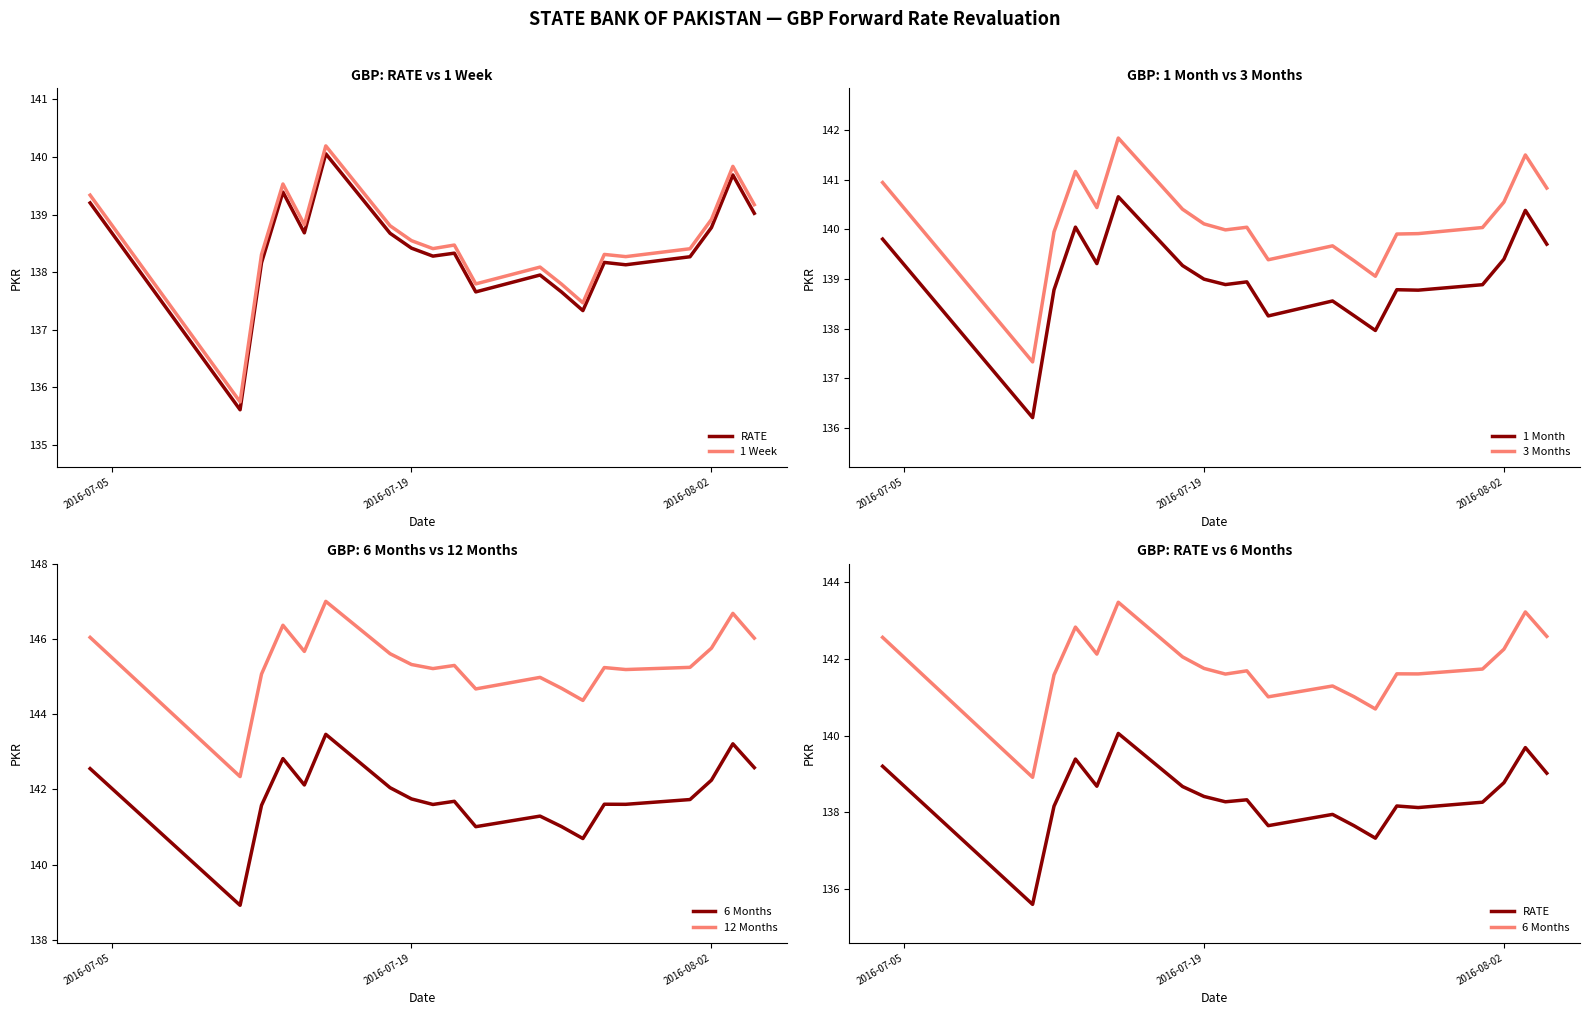

What is the highest value of the 1 Month series?

140.7